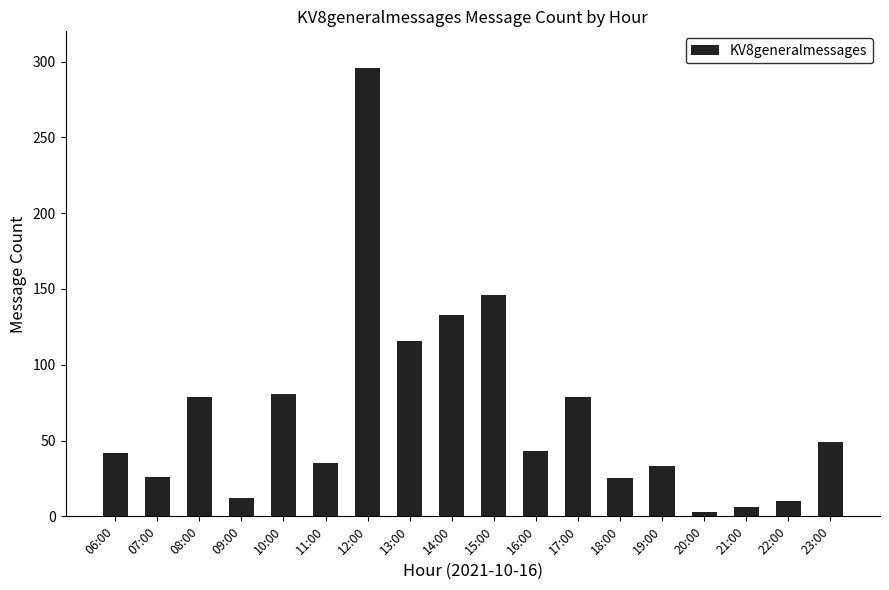

What is the average value?

67